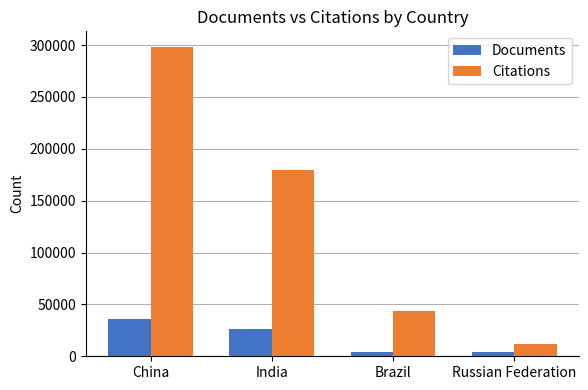

Rank the categories by Citations value from lowest to highest.

Russian Federation, Brazil, India, China